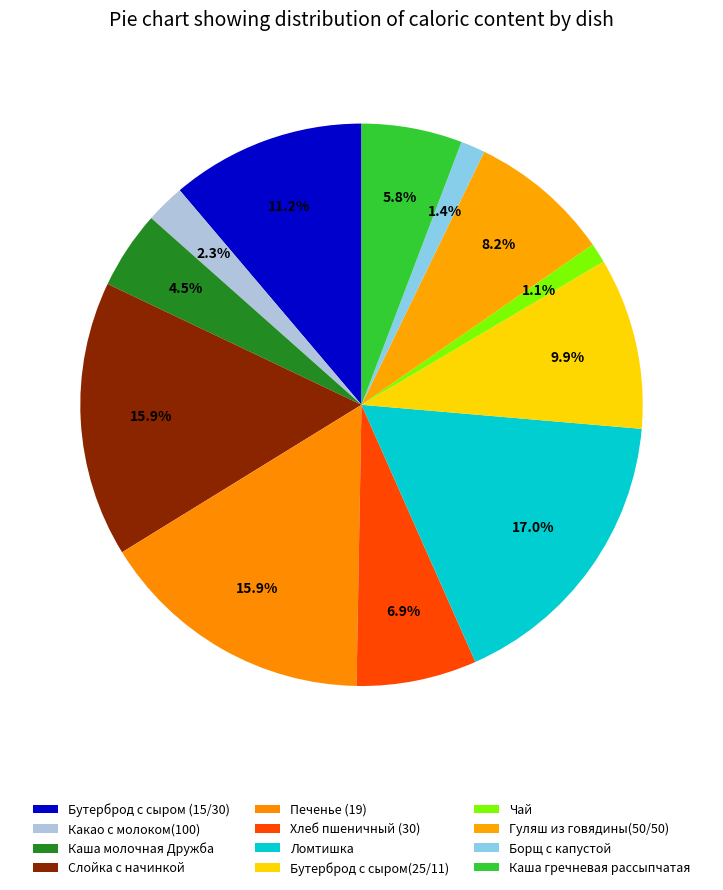

Rank the categories by value from lowest to highest.

Чай, Борщ с капустой, Какао с молоком(100), Каша молочная Дружба, Каша гречневая рассыпчатая, Хлеб пшеничный (30), Гуляш из говядины(50/50), Бутерброд с сыром(25/11), Бутерброд с сыром (15/30), Слойка с начинкой, Печенье (19), Ломтишка